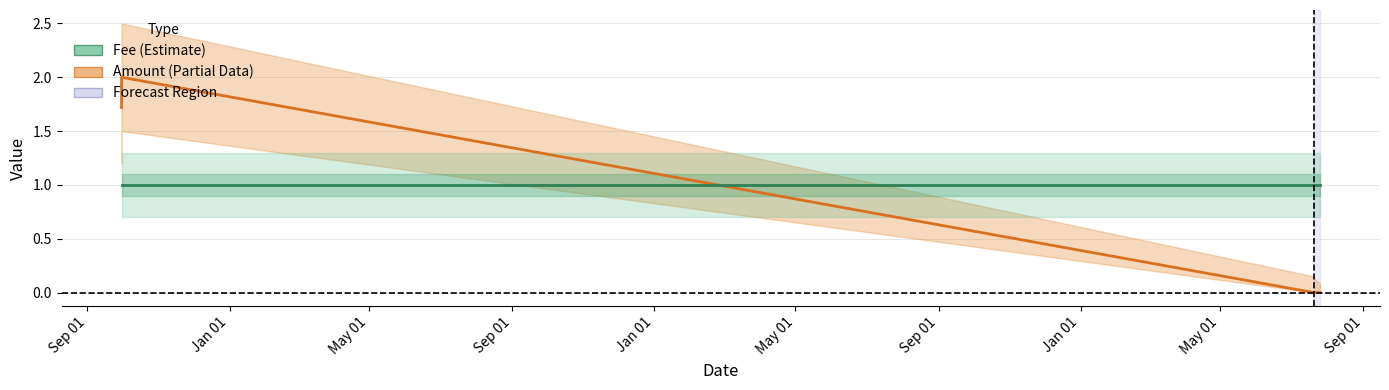

Which series has the widest spread of values?

Amount